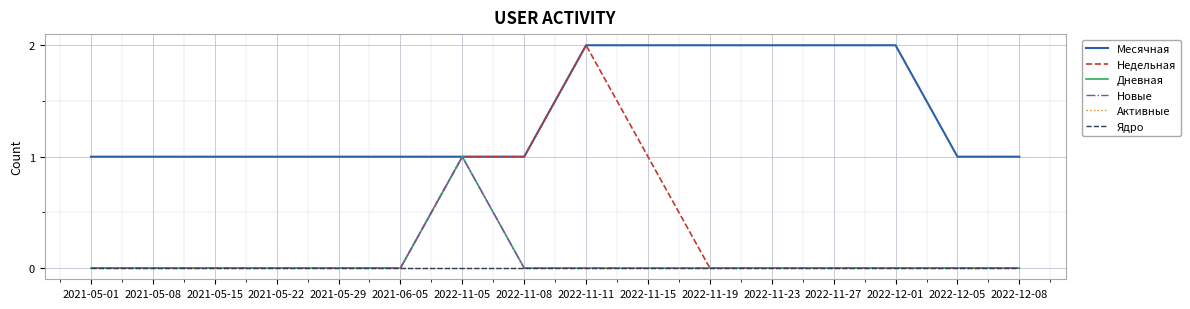

Is this an area chart (filled region under the line)?

No